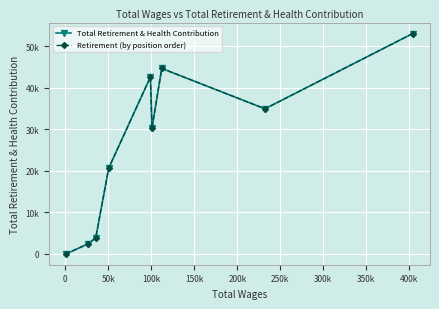

Is the value of Total Retirement & Health Contribution at 350k greater than the value of Retirement (by position order) at -50000?

No